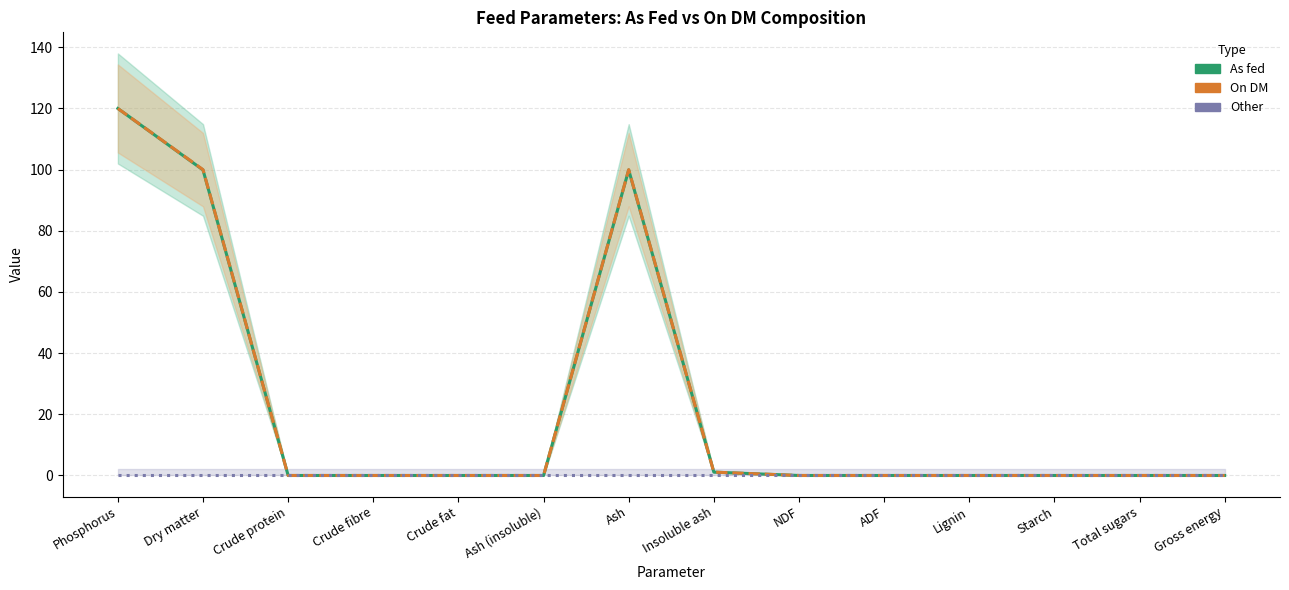

True or false: Other and As fed cross at least once.

False